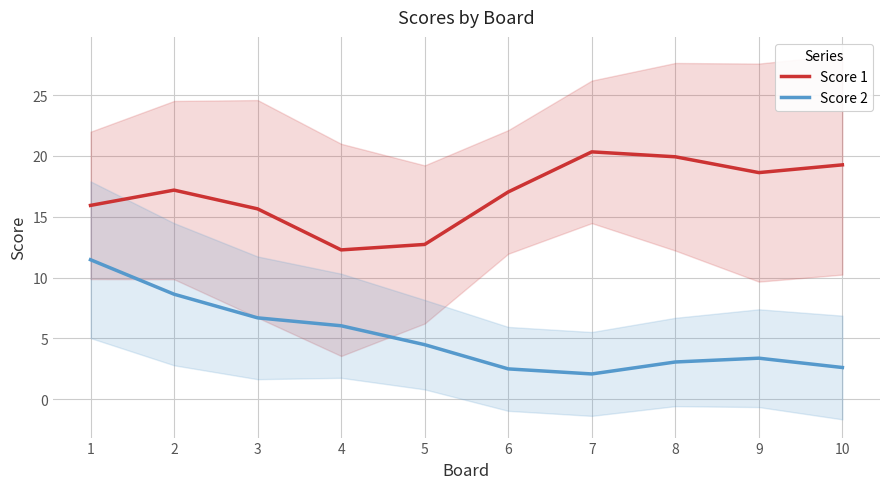

What is the minimum value shown in the chart?

2.1